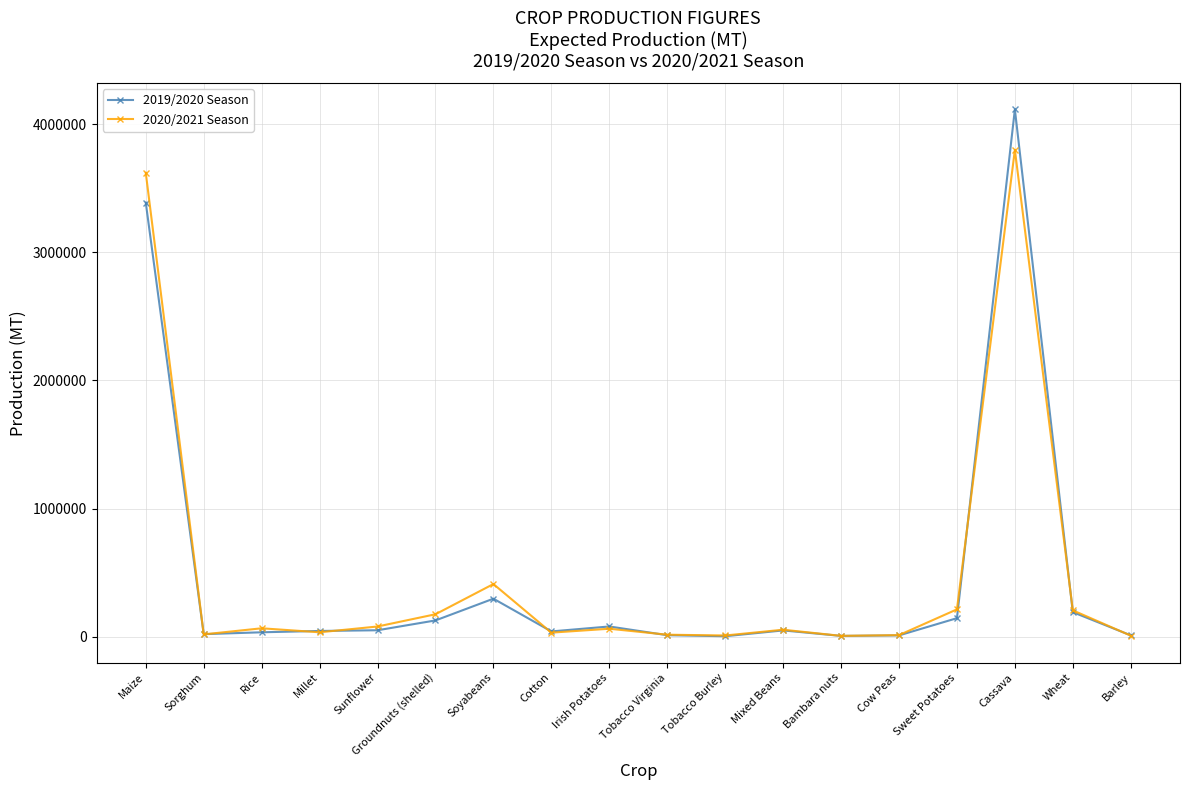

How many lines are shown in the chart?

2